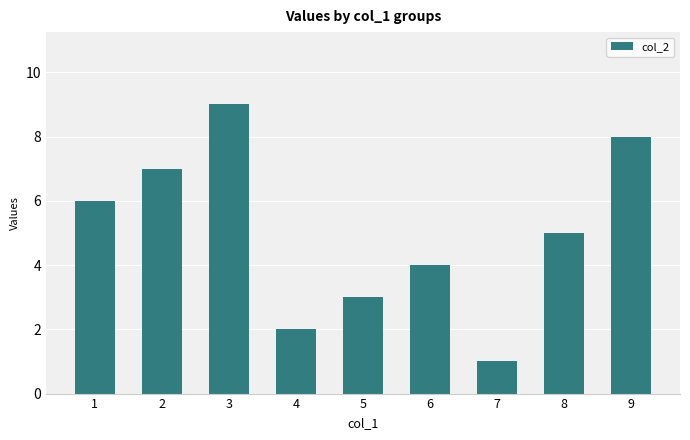

What is the value of the 4th bar from the left?

2